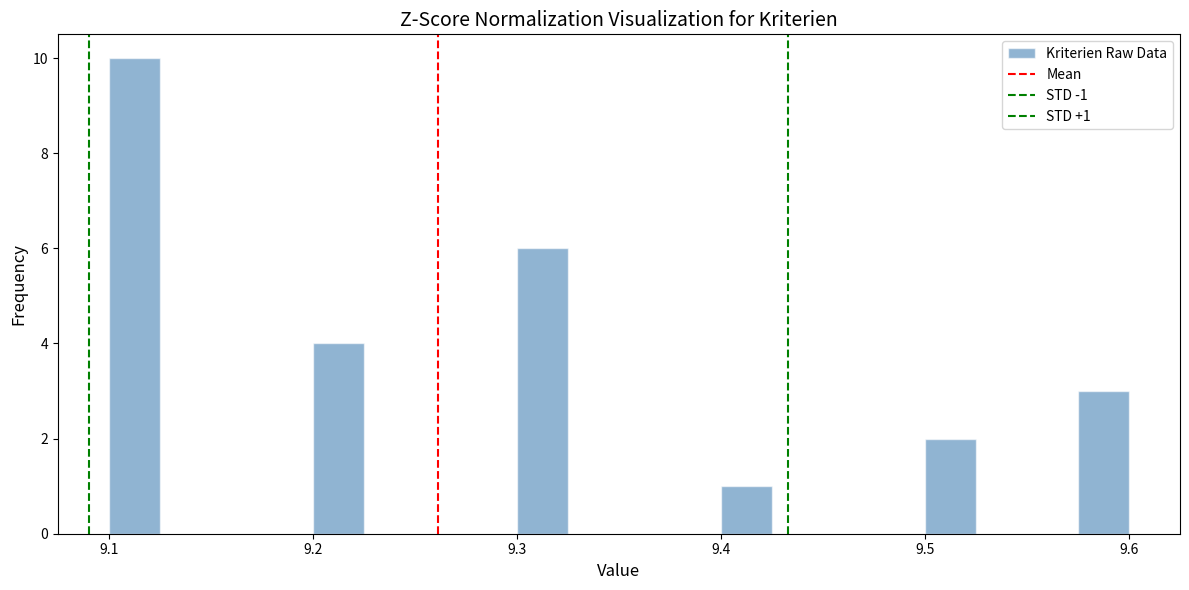

Around what value on the x-axis is the tallest bar? Give the approximate position of its centre, as read against the axis.

9.11